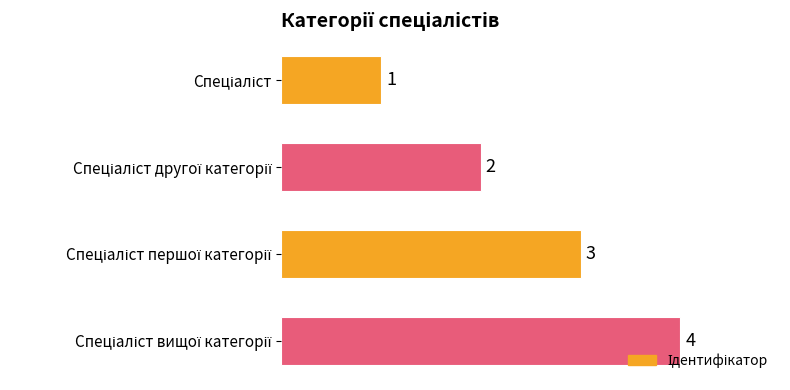

Count the number of data series in this chart.

1